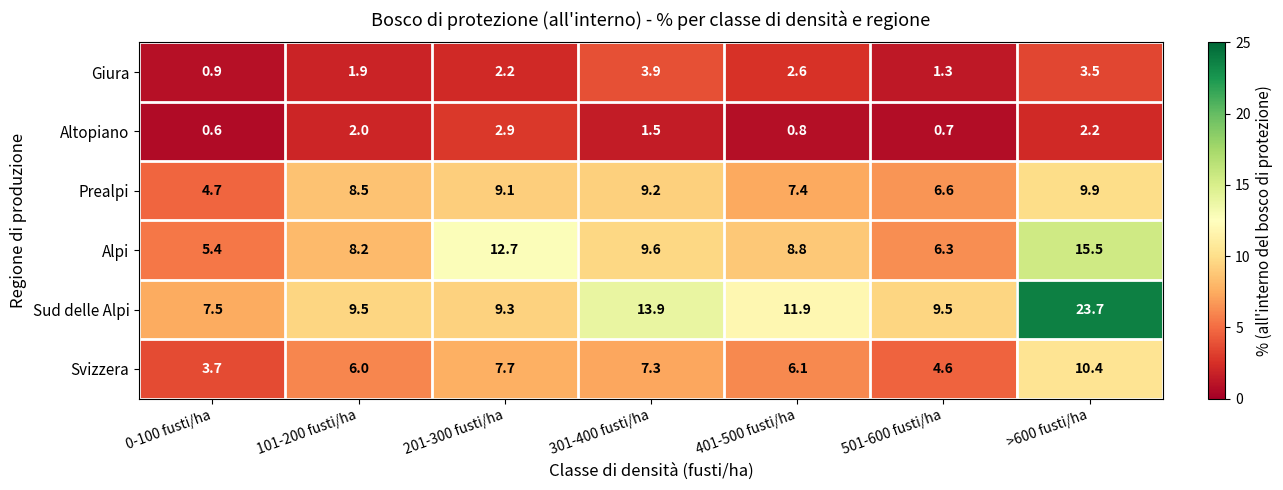

At which label is Alpi closest to 10?

301-400 fusti/ha